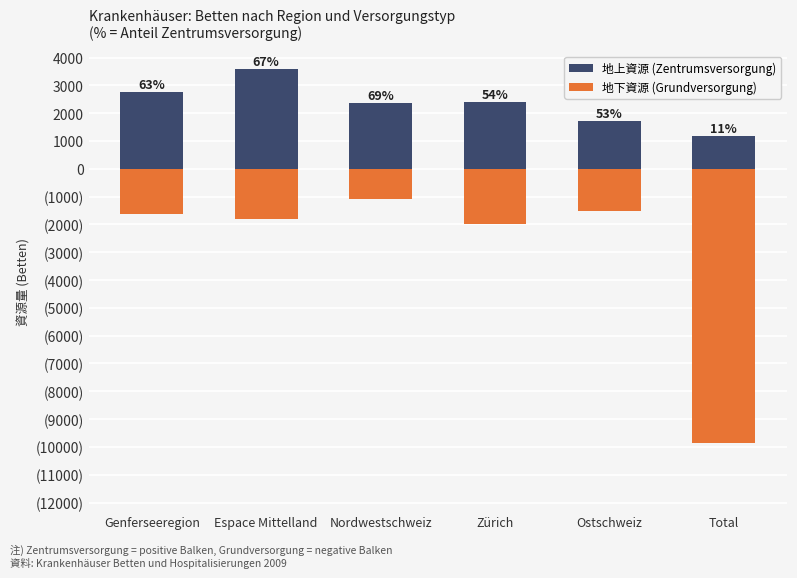

What is the sum of the 地下資源 (Grundversorgung) values at Zürich and Total?

-11844.7